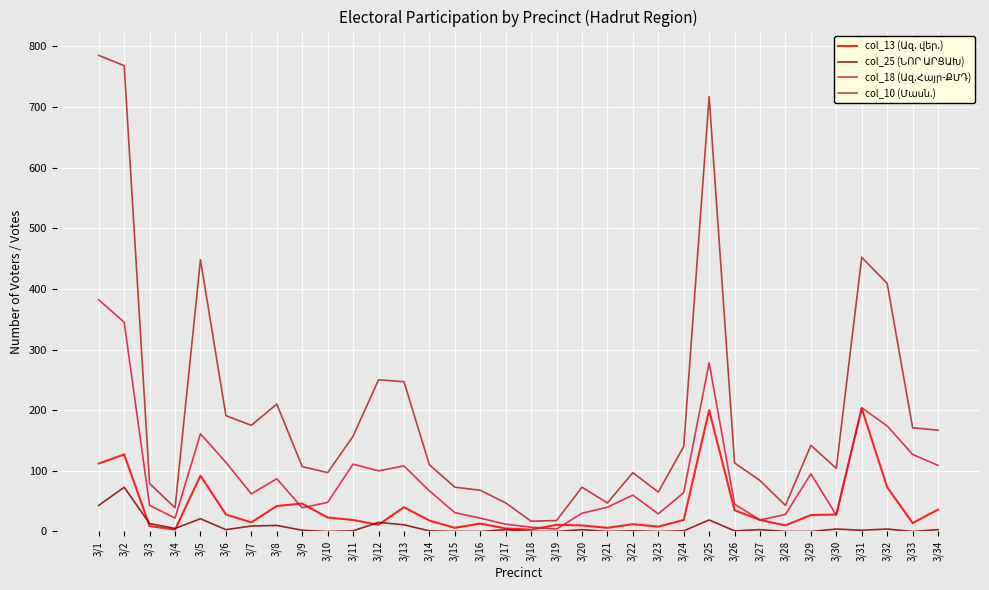

What is the maximum value shown in the chart?

785